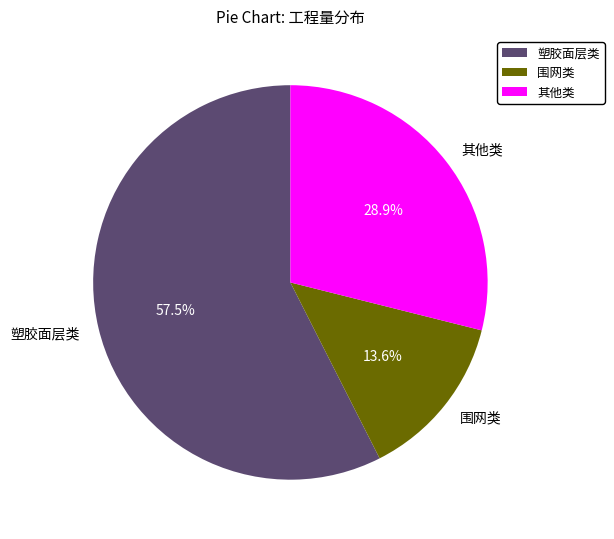

How much of the chart is everything except 围网类?

86.4%